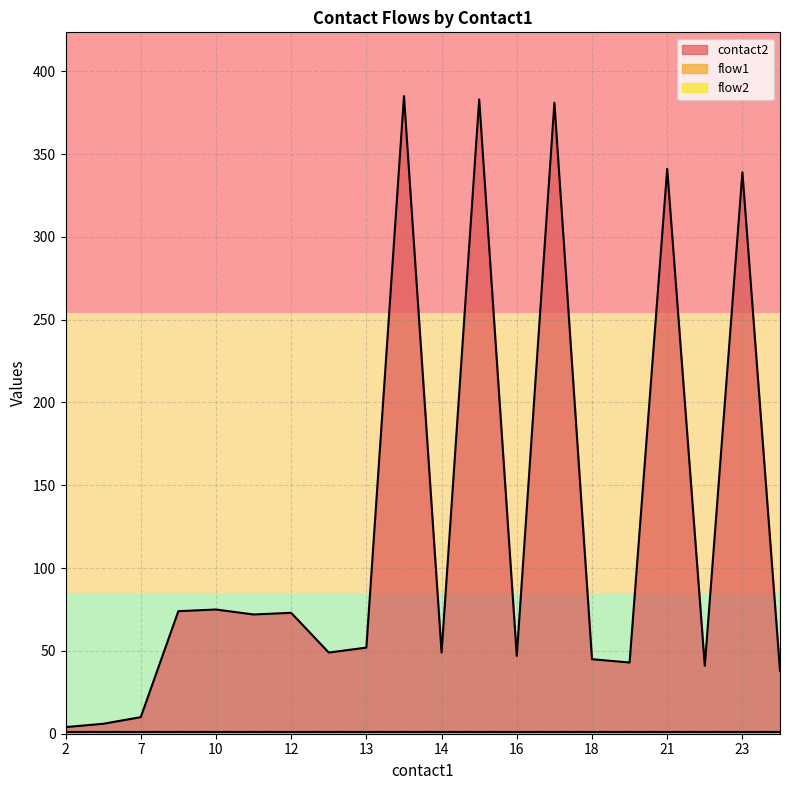

Which series has the largest total across all categories?

contact2